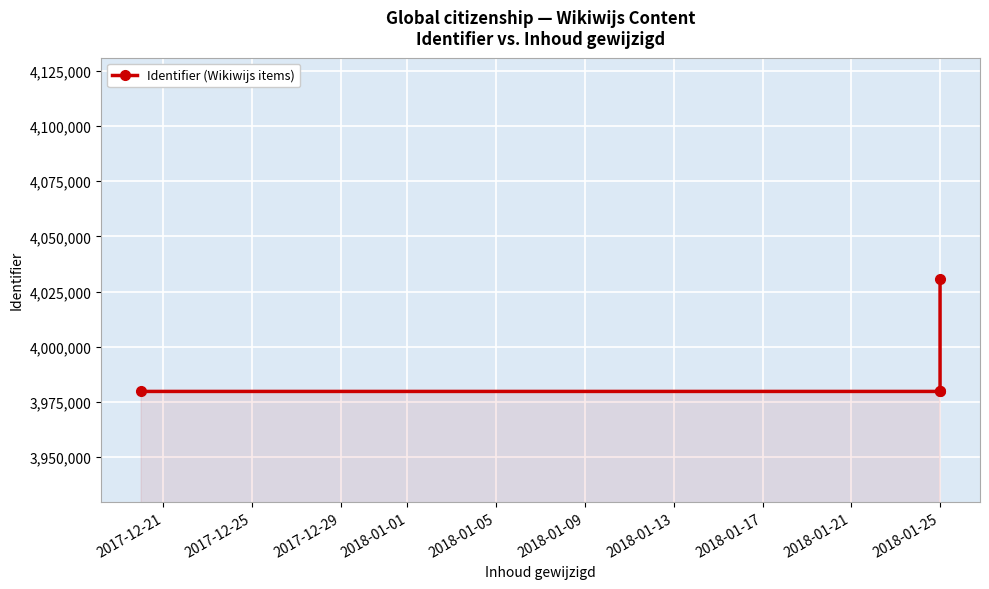

How many lines are shown in the chart?

1